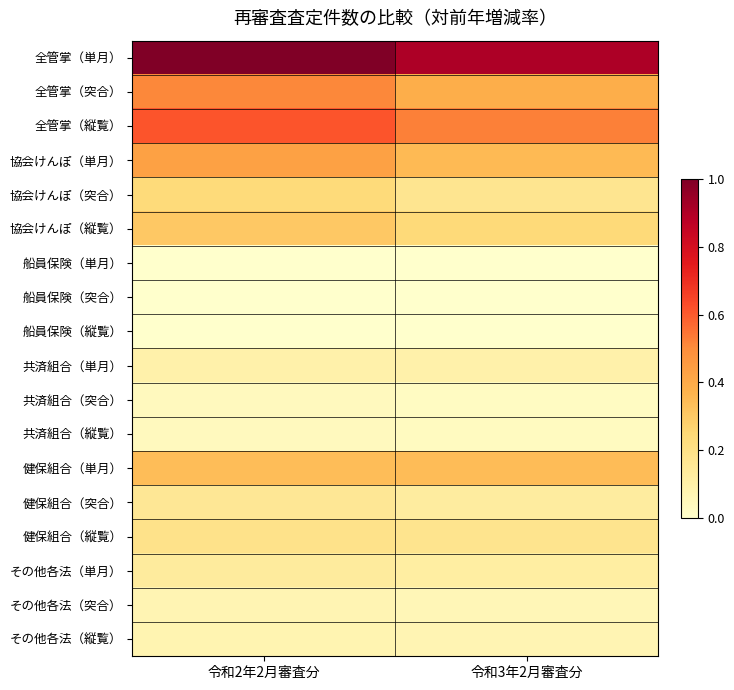

Rank the series by their maximum value, from lowest to highest.

船員保険（突合）, 船員保険（縦覧）, 船員保険（単月）, 共済組合（縦覧）, 共済組合（突合）, その他各法（突合）, その他各法（縦覧）, 共済組合（単月）, その他各法（単月）, 健保組合（突合）, 健保組合（縦覧）, 協会けんぽ（突合）, 協会けんぽ（縦覧）, 健保組合（単月）, 協会けんぽ（単月）, 全管掌（突合）, 全管掌（縦覧）, 全管掌（単月）